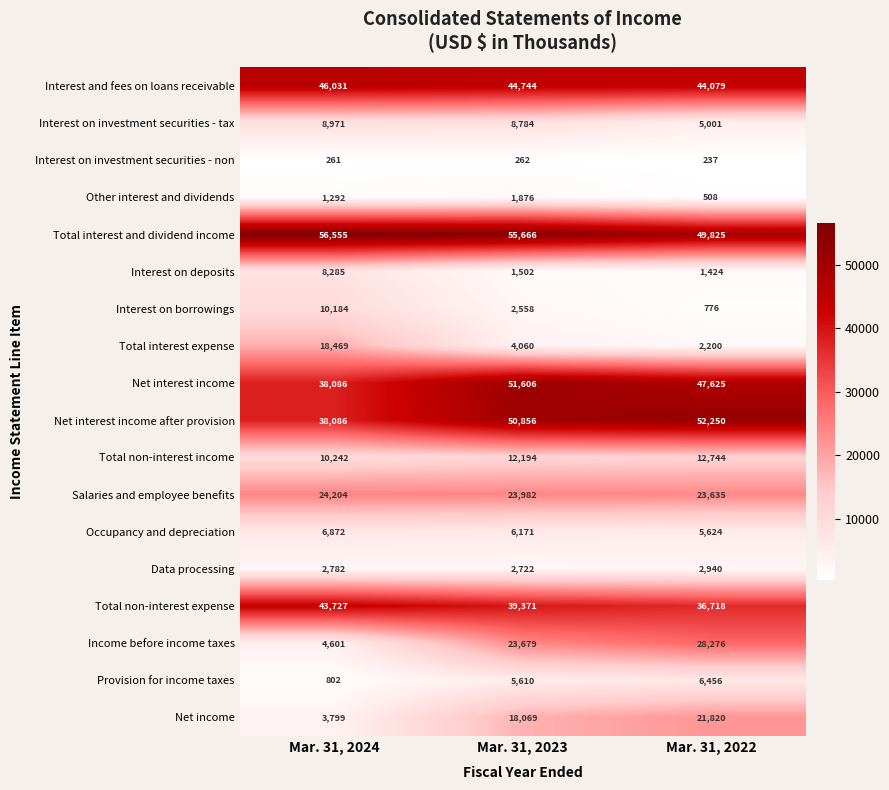

What is the highest value of the Interest and fees on loans receivable series?

46031